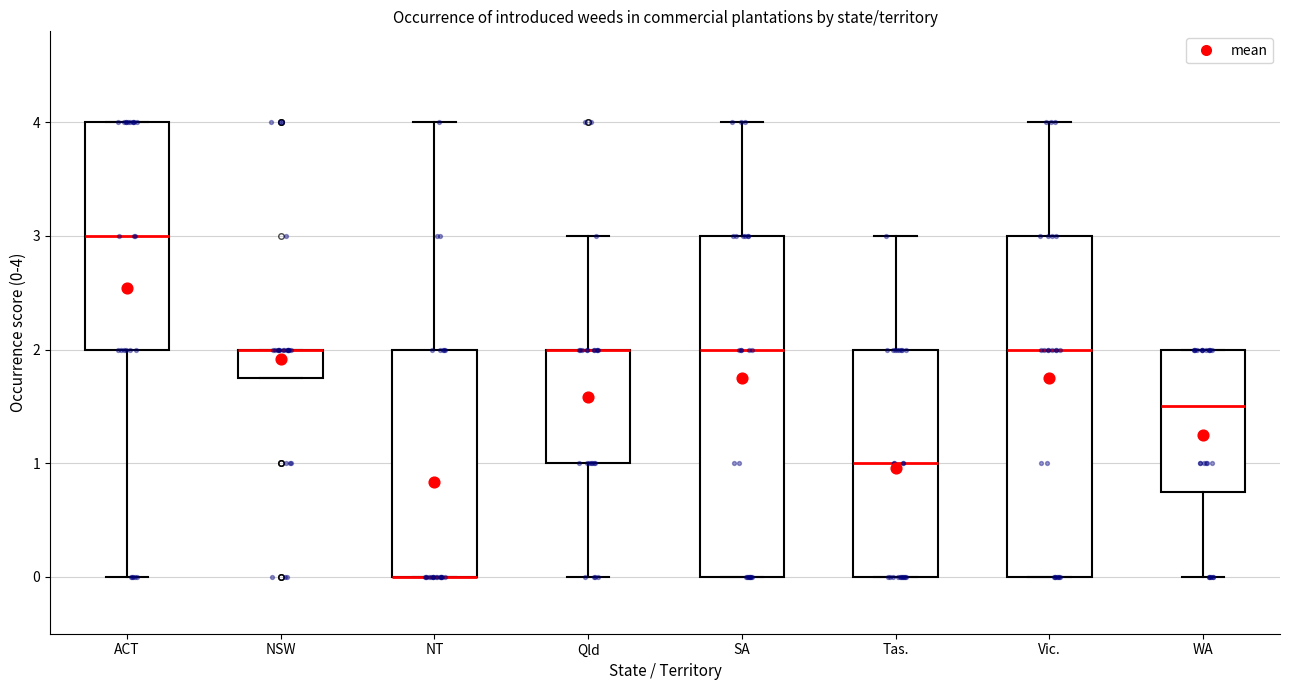

Reading left to right, transcribe this box plot: for each box, give where its median line is, the range the box spans, and where its two whiskers end, as read against the y-axis. The values are not printed on the chart, so give them approximately, as read against the axis.

ACT: median 3.0, box 2.0 to 4.0, whiskers 0.0 to 4.0
NSW: median 2.0 (drawn on the box's upper edge), box 1.8 to 2.0, whiskers 1.8 to 2.0
NT: median 0.0 (drawn on the box's lower edge), box 0.0 to 2.0, whiskers 0.0 to 4.0
Qld: median 2.0 (drawn on the box's upper edge), box 1.0 to 2.0, whiskers 0.0 to 3.0
SA: median 2.0, box 0.0 to 3.0, whiskers 0.0 to 4.0
Tas.: median 1.0, box 0.0 to 2.0, whiskers 0.0 to 3.0
Vic.: median 2.0, box 0.0 to 3.0, whiskers 0.0 to 4.0
WA: median 1.5, box 0.8 to 2.0, whiskers 0.0 to 2.0